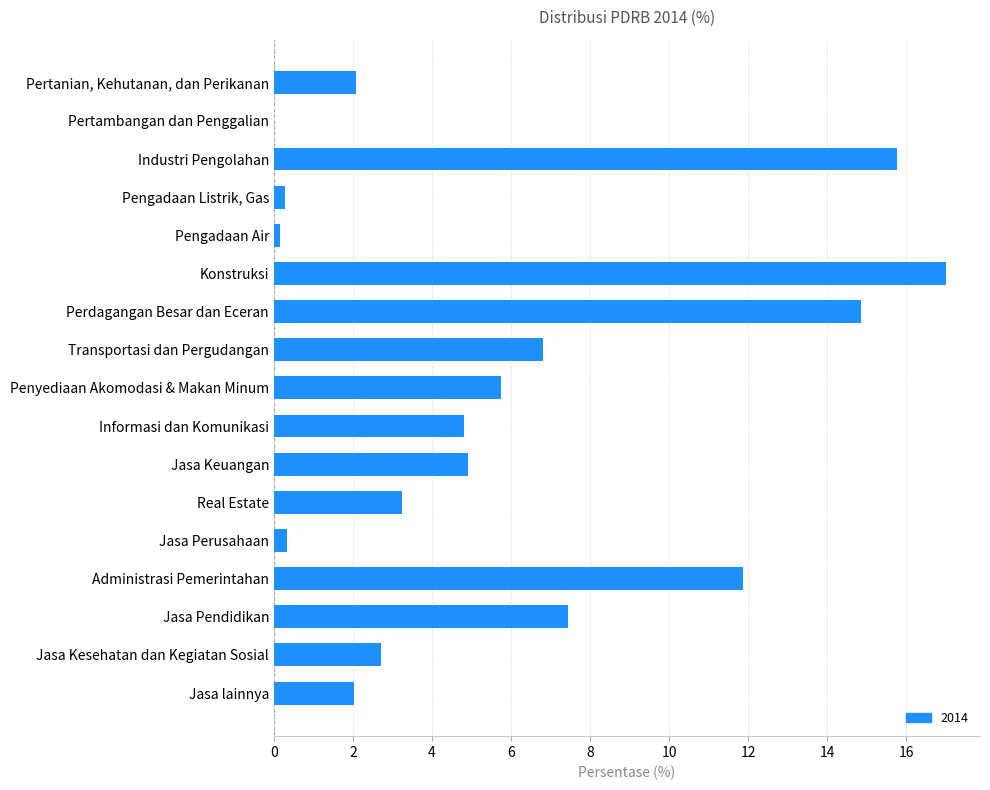

The value at Jasa lainnya is 2.0. True or false?

True